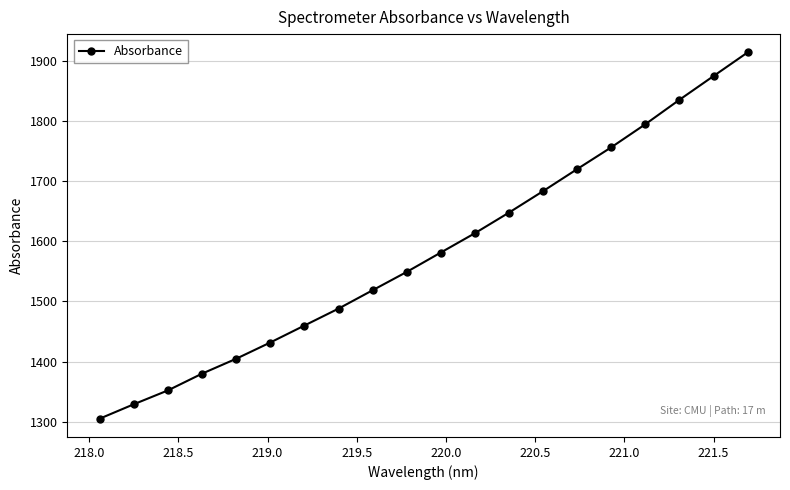

What is the average value?

1582.0